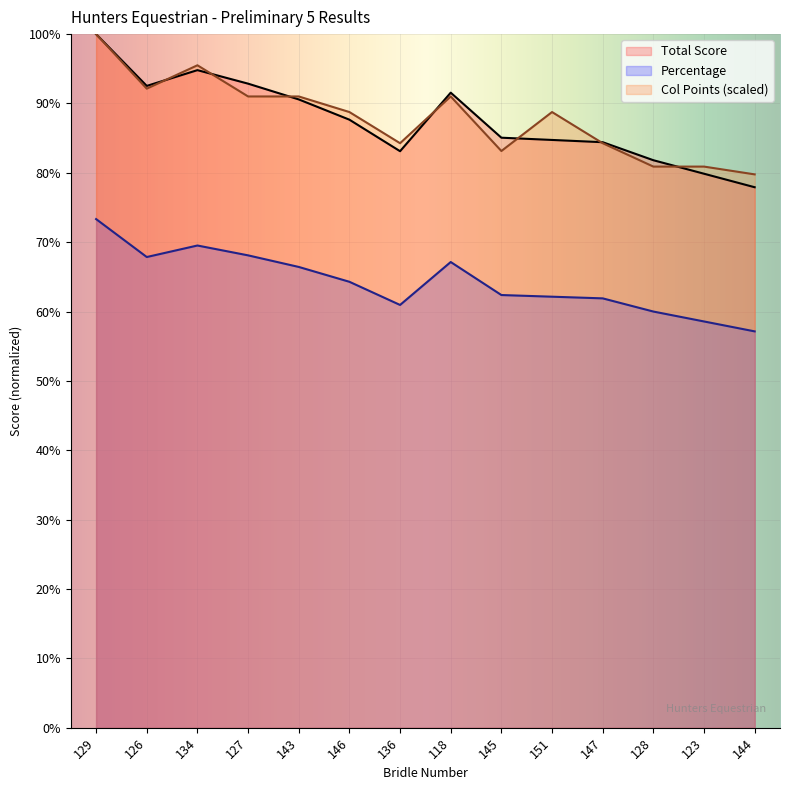

Is the value of Percentage at 129 greater than the value of Total Score at 123?

No